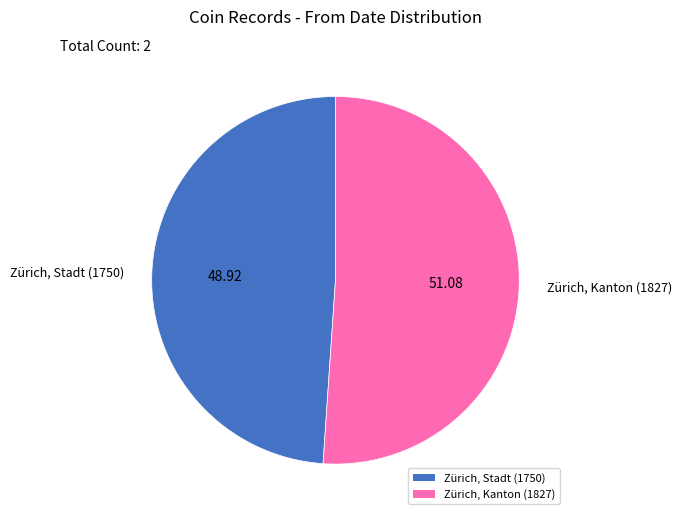

Is it true that Zürich, Stadt (1750) is 58% of the pie?

False